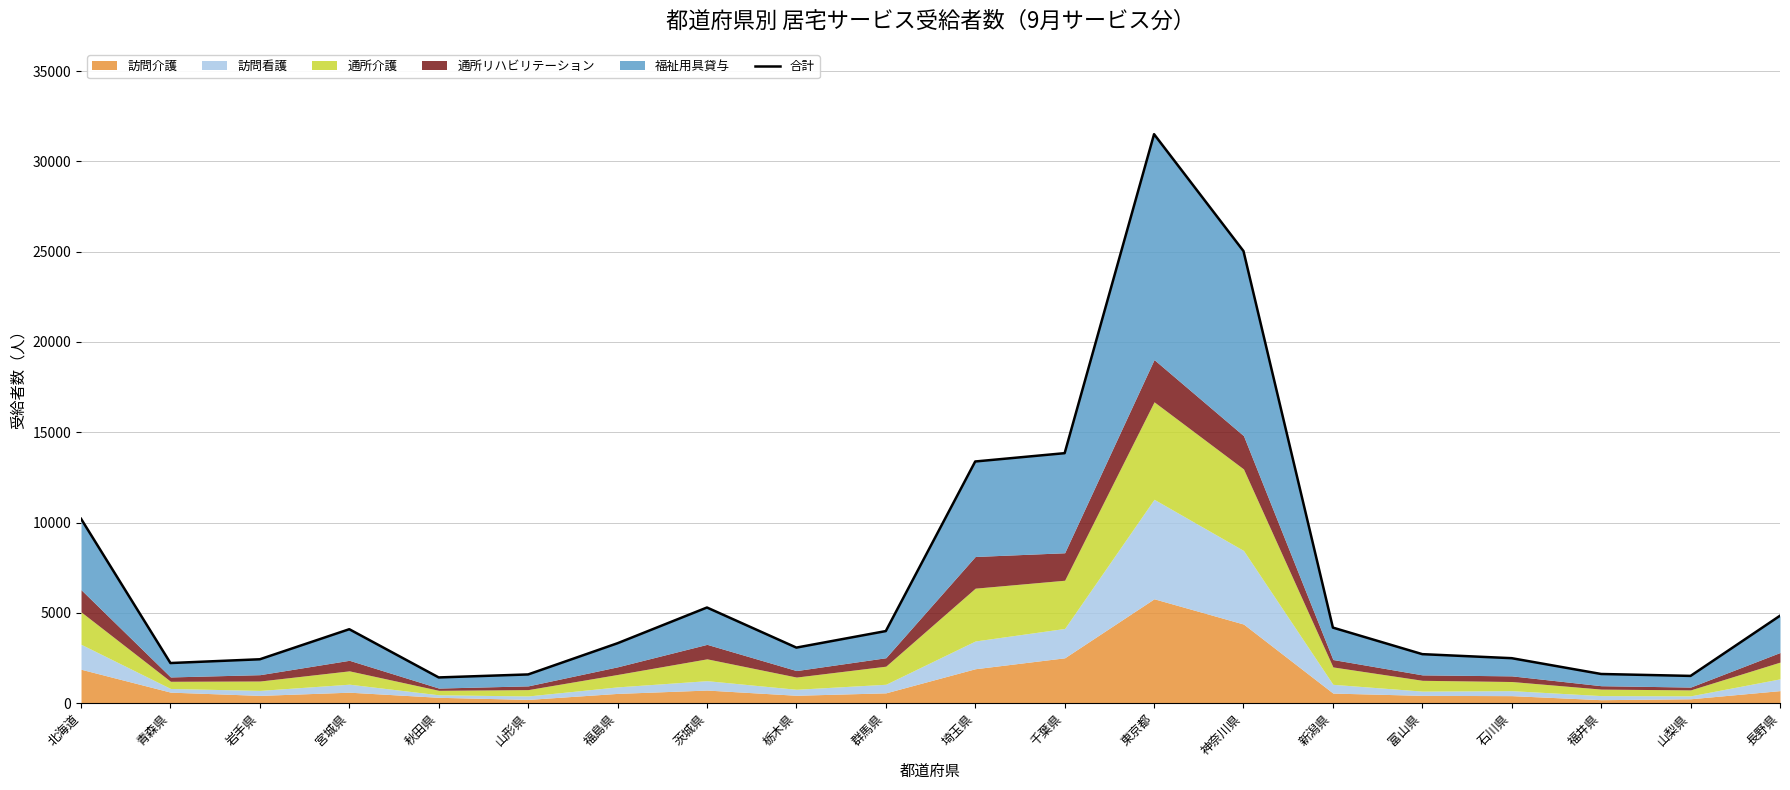

Reading left to right, what are all the values shown in this chart?

北海道=10210	青森県=2222	岩手県=2431	宮城県=4095	秋田県=1425	山形県=1591	福島県=3319	茨城県=5297	栃木県=3077	群馬県=3992	埼玉県=13382	千葉県=13842	東京都=31504	神奈川県=25032	新潟県=4184	富山県=2714	石川県=2491	福井県=1616	山梨県=1510	長野県=4842